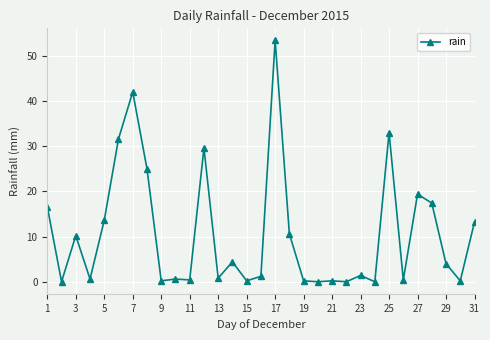

What is the difference between the maximum and minimum values?

53.4